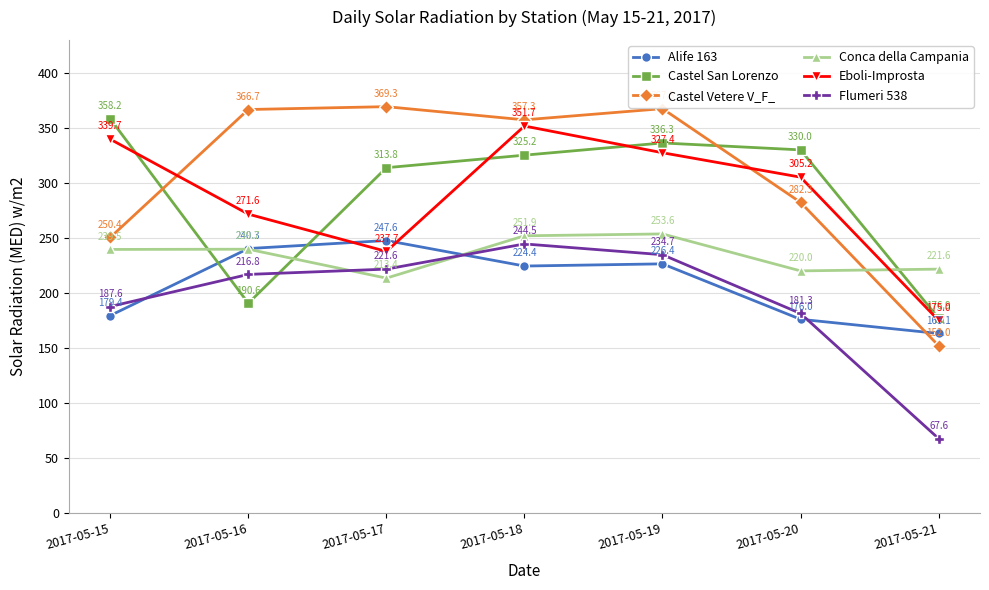

At which label does Flumeri 538 first exceed 216?

2017-05-16